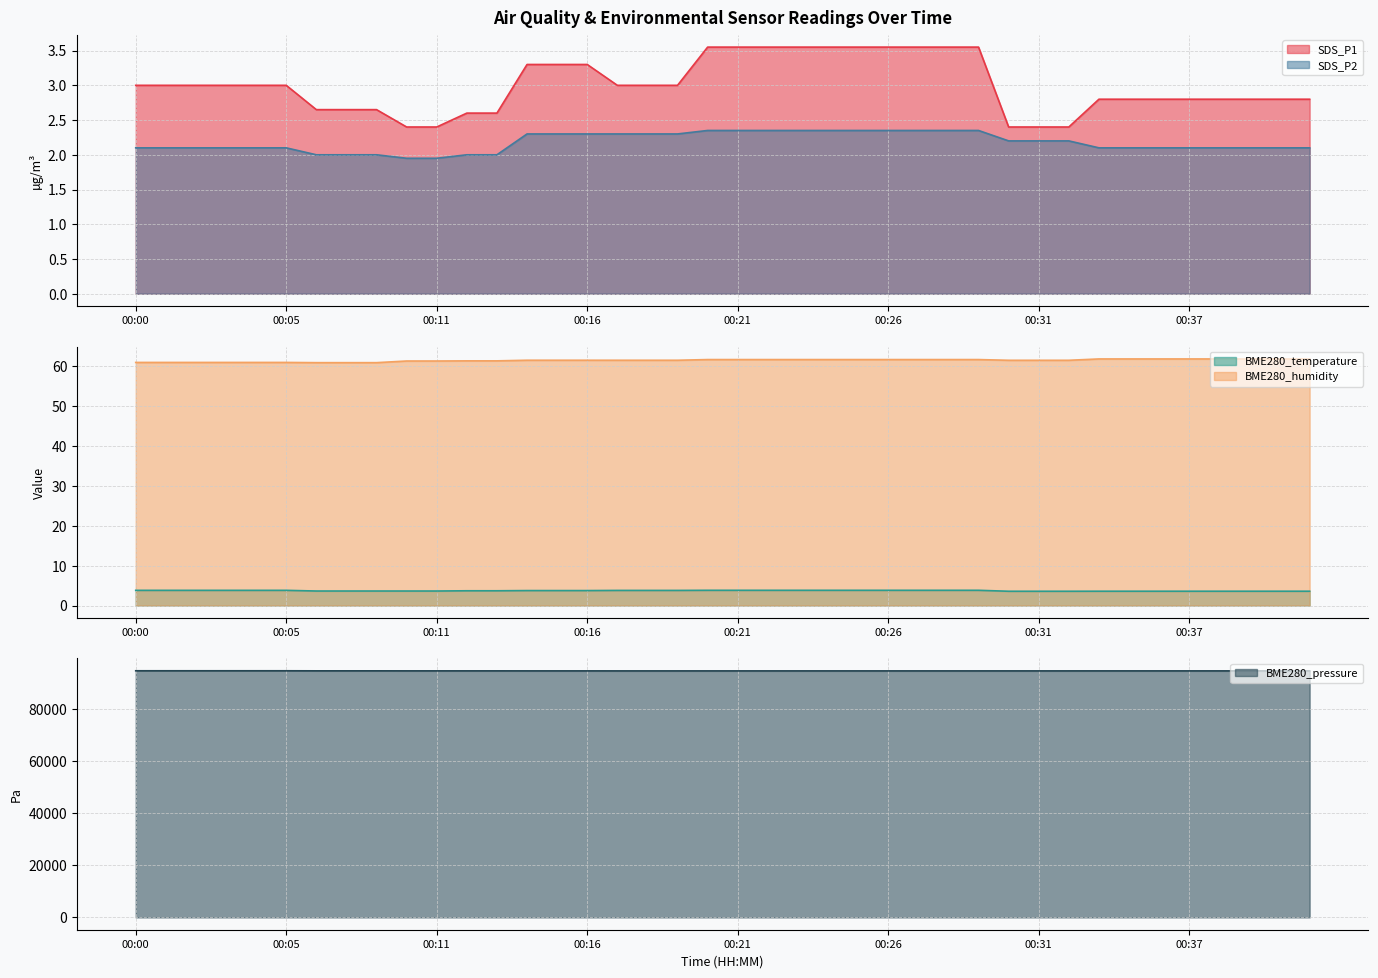

At which category is the sum across all series the highest?

00:00